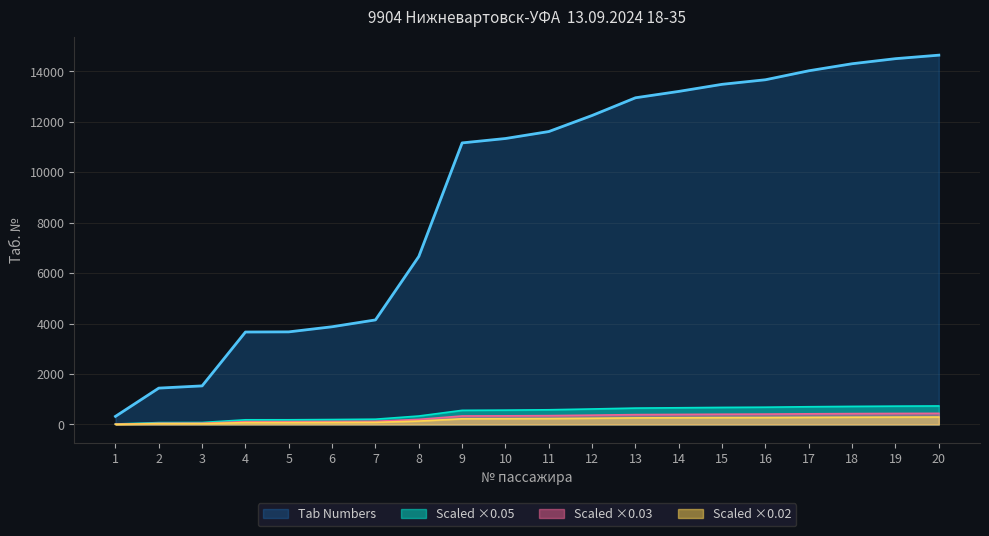

What is the change in value from 17 to 19?

+480